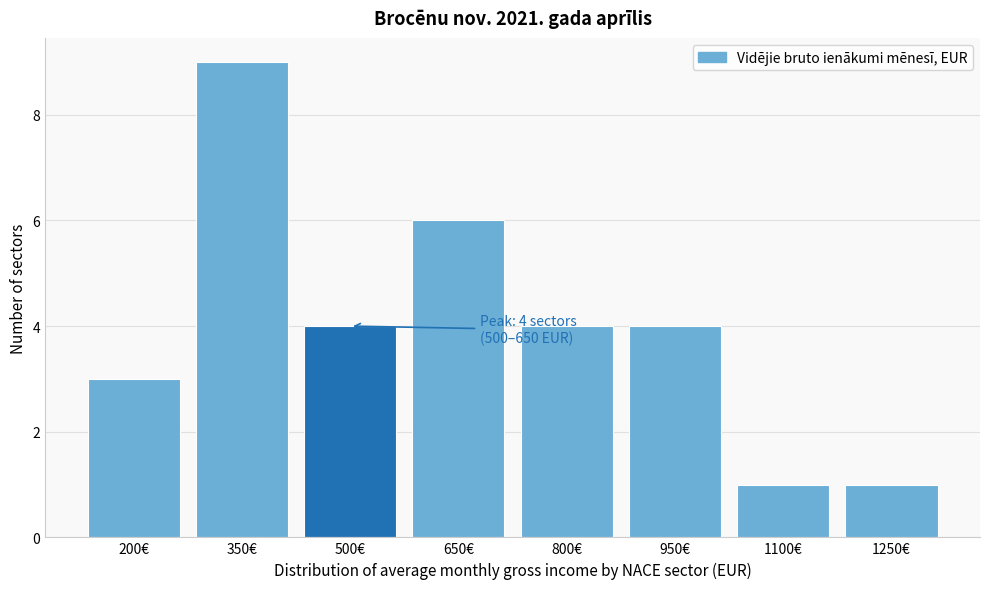

Reading right to left, transcribe all the data shown in this chart.

1	1	4	4	6	4	9	3